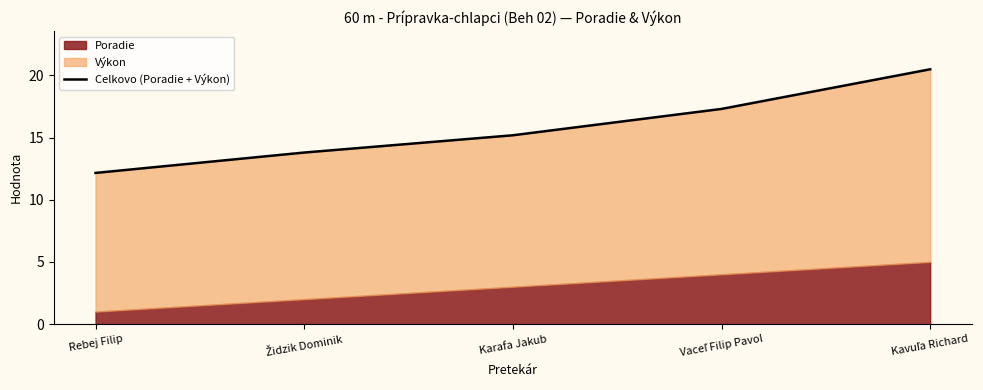

What position from the left is Rebej Filip?

1